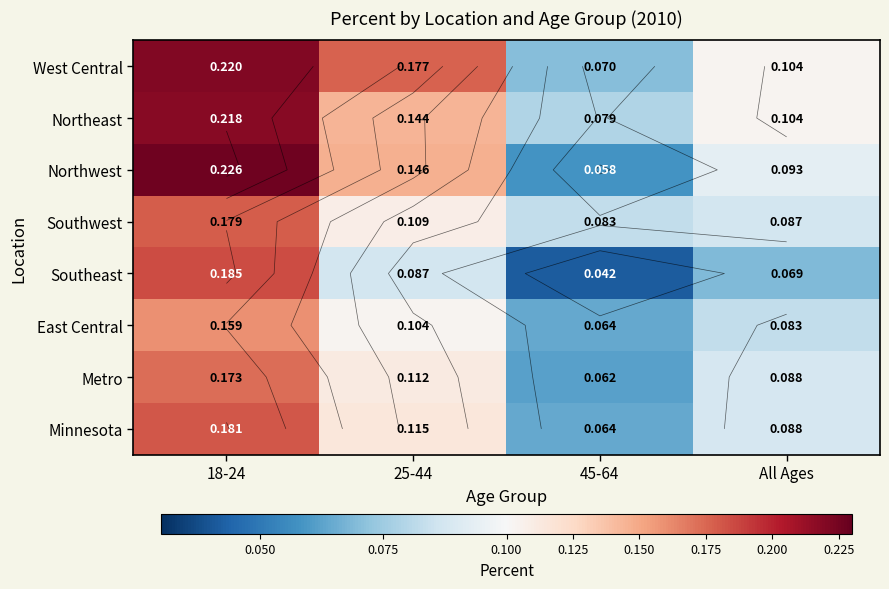

How many Northeast values are between 0 and 1?

4